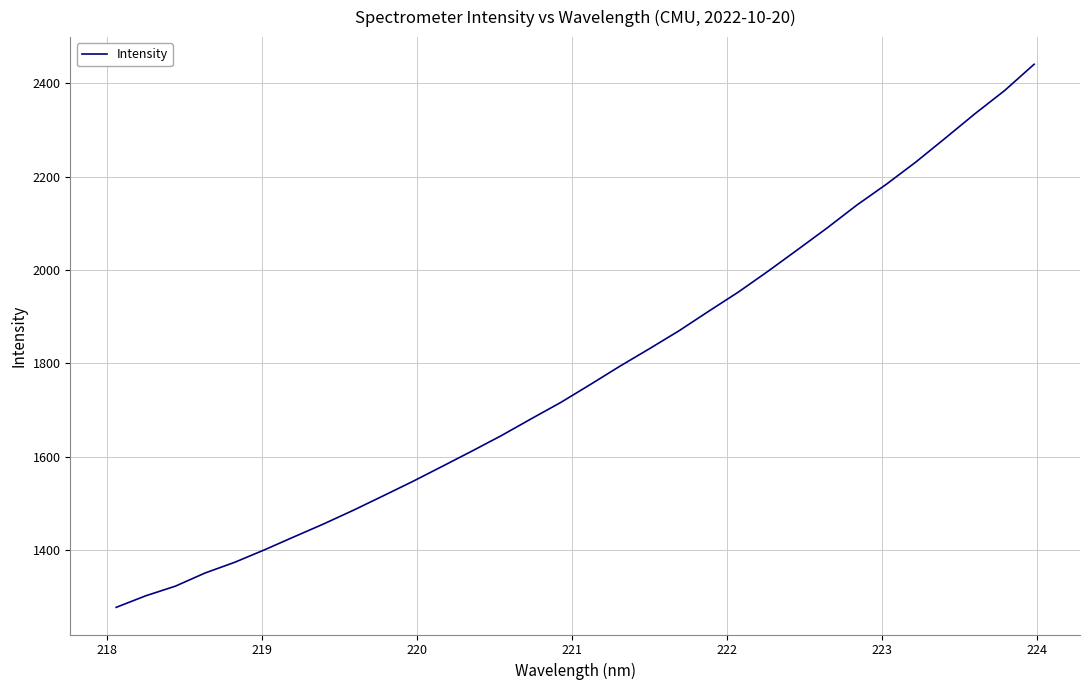

What is the smallest value displayed?

1277.7